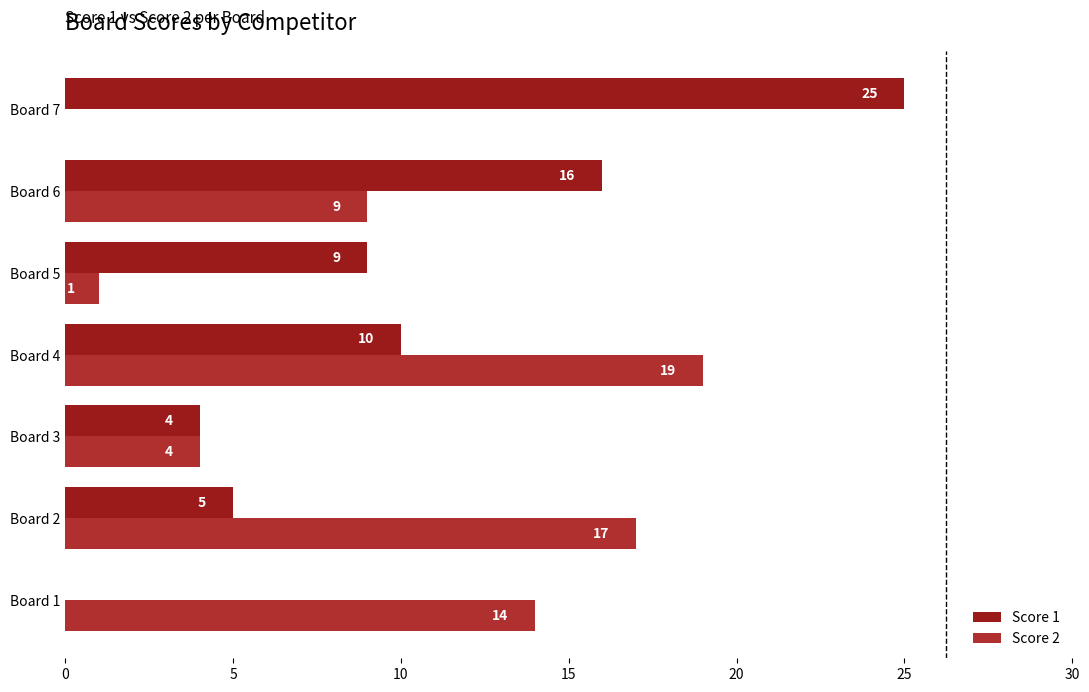

At how many categories does at least one series exceed 2?

7